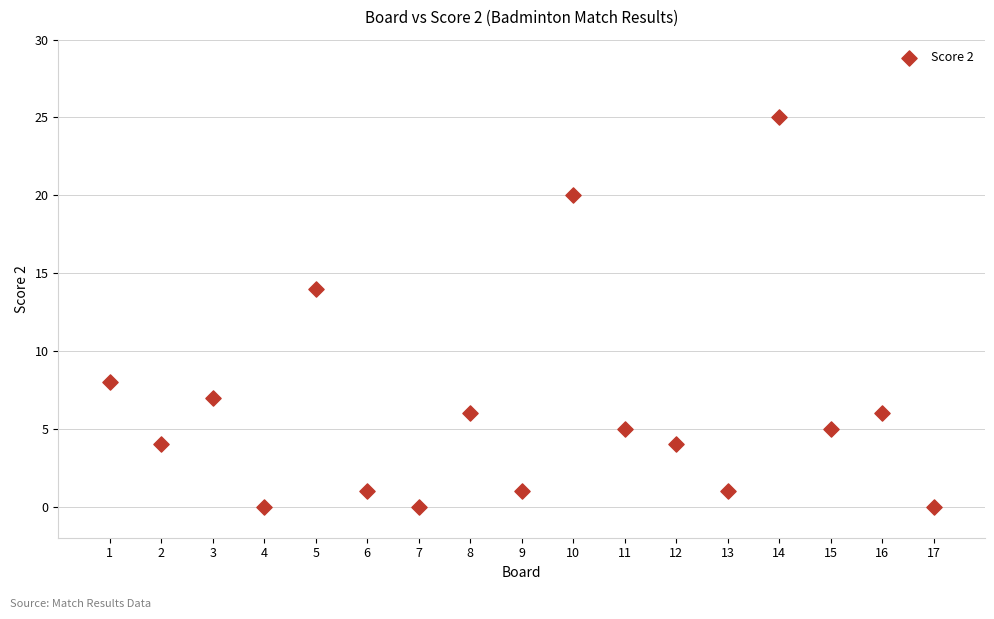

What is the range of X values (max minus min)?

16